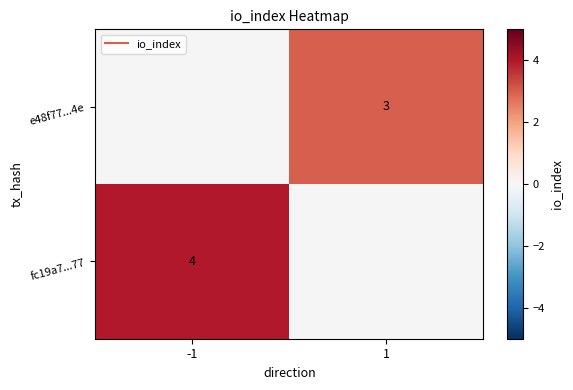

Rank the categories by fc19a7...77 value from lowest to highest.

-1, 1